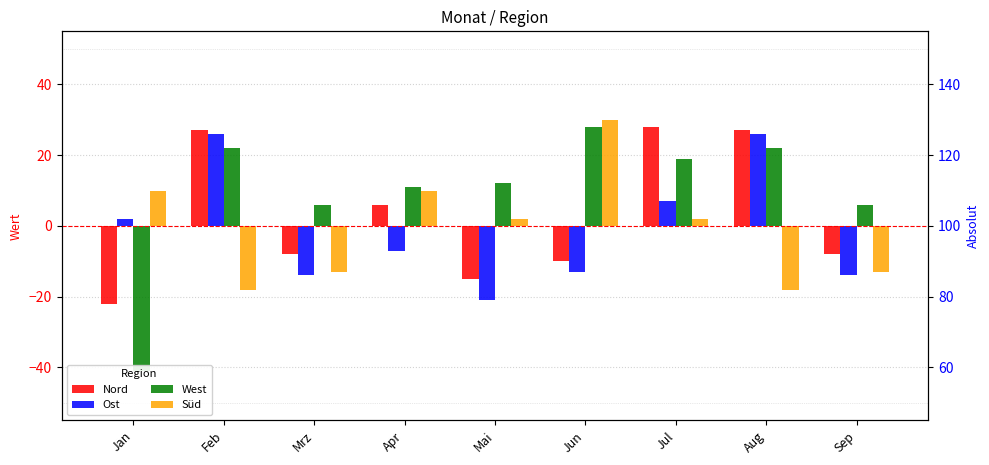

Rank the series by their maximum value, from highest to lowest.

Süd, Nord, West, Ost